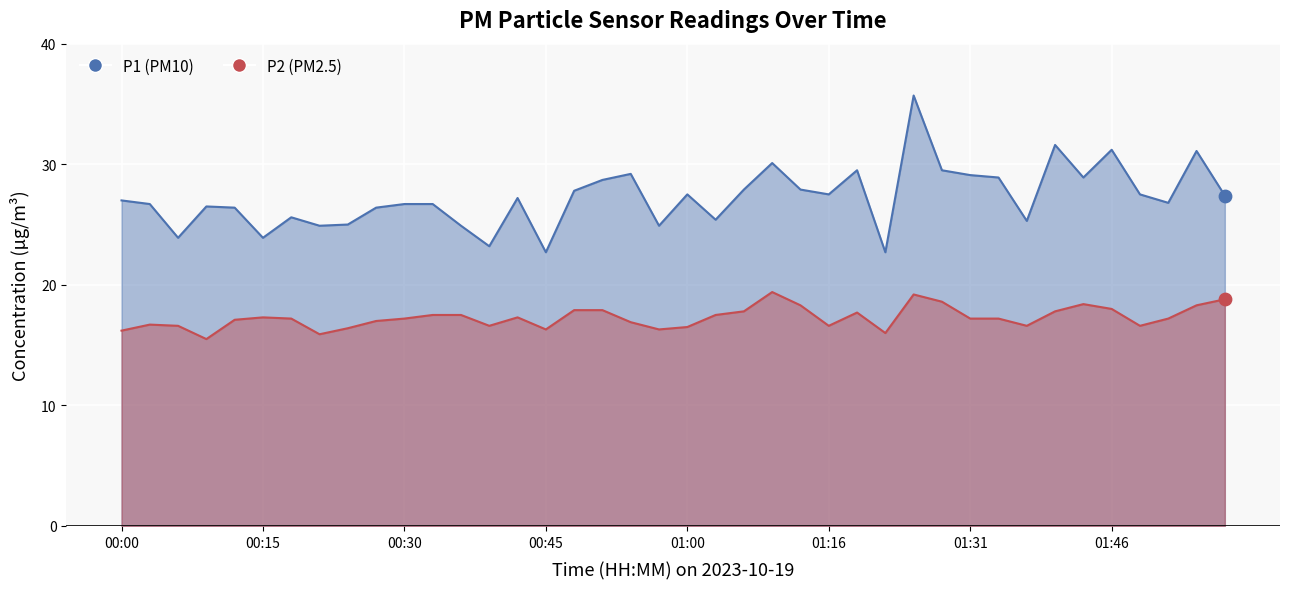

What is the total value across all series at 01:03?

42.9